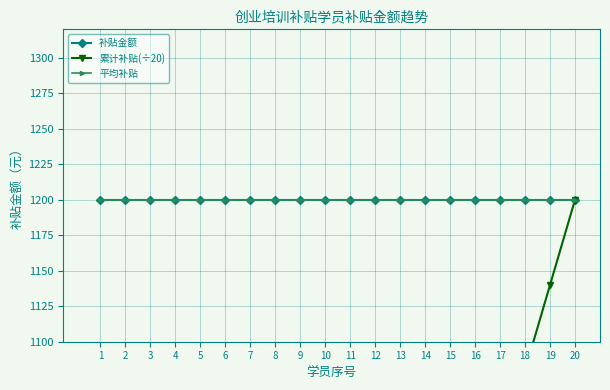

Does the chart have visible grid lines?

Yes